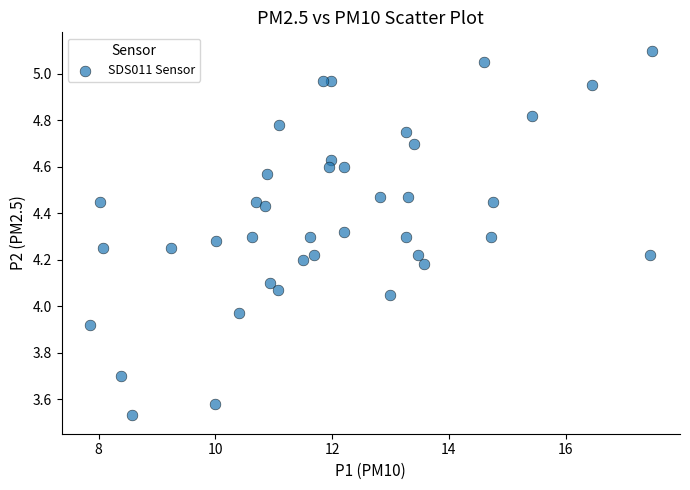

What is the range of X values (max minus min)?

9.6